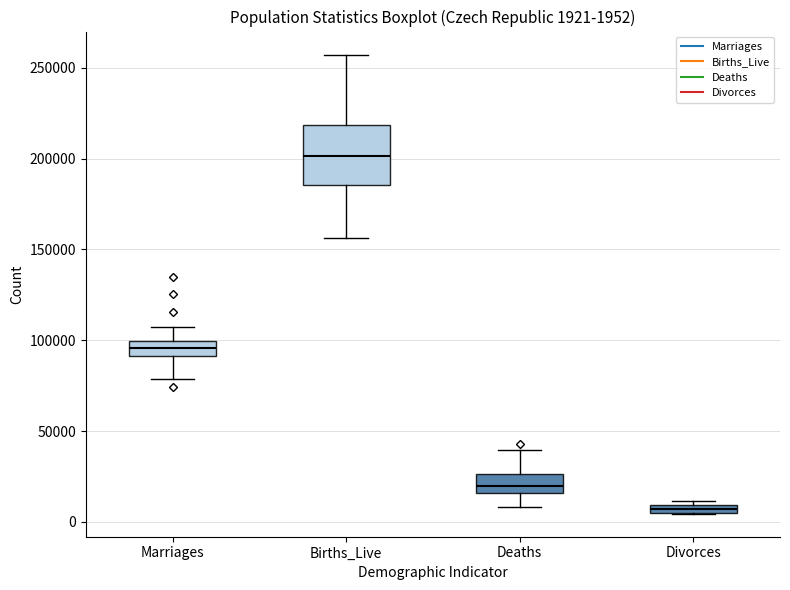

Which box's median line is the lowest?

Divorces